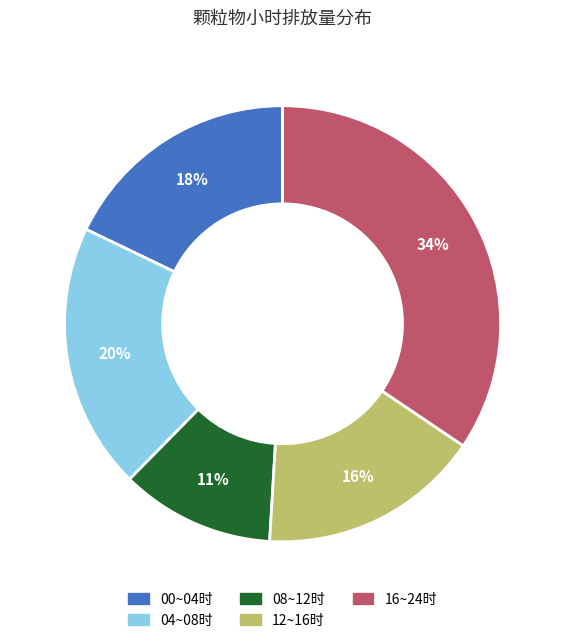

Is there a majority slice in this chart?

No